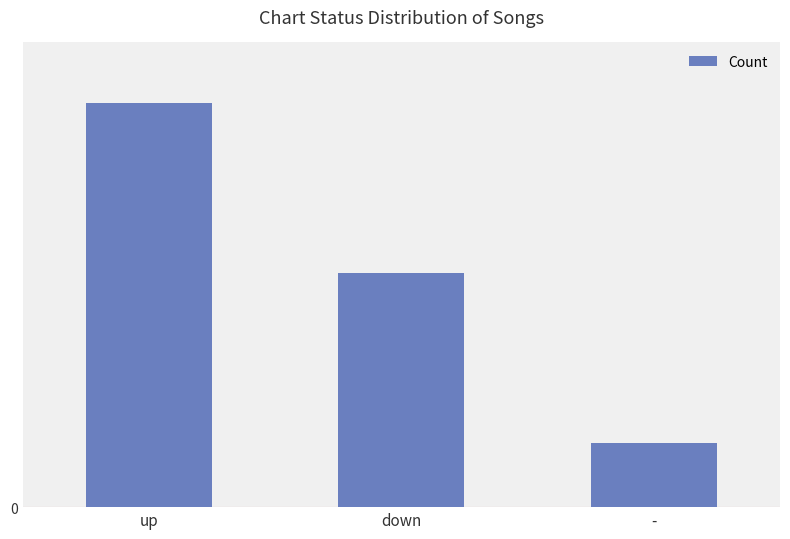

Rank the categories by value from highest to lowest.

up, down, -